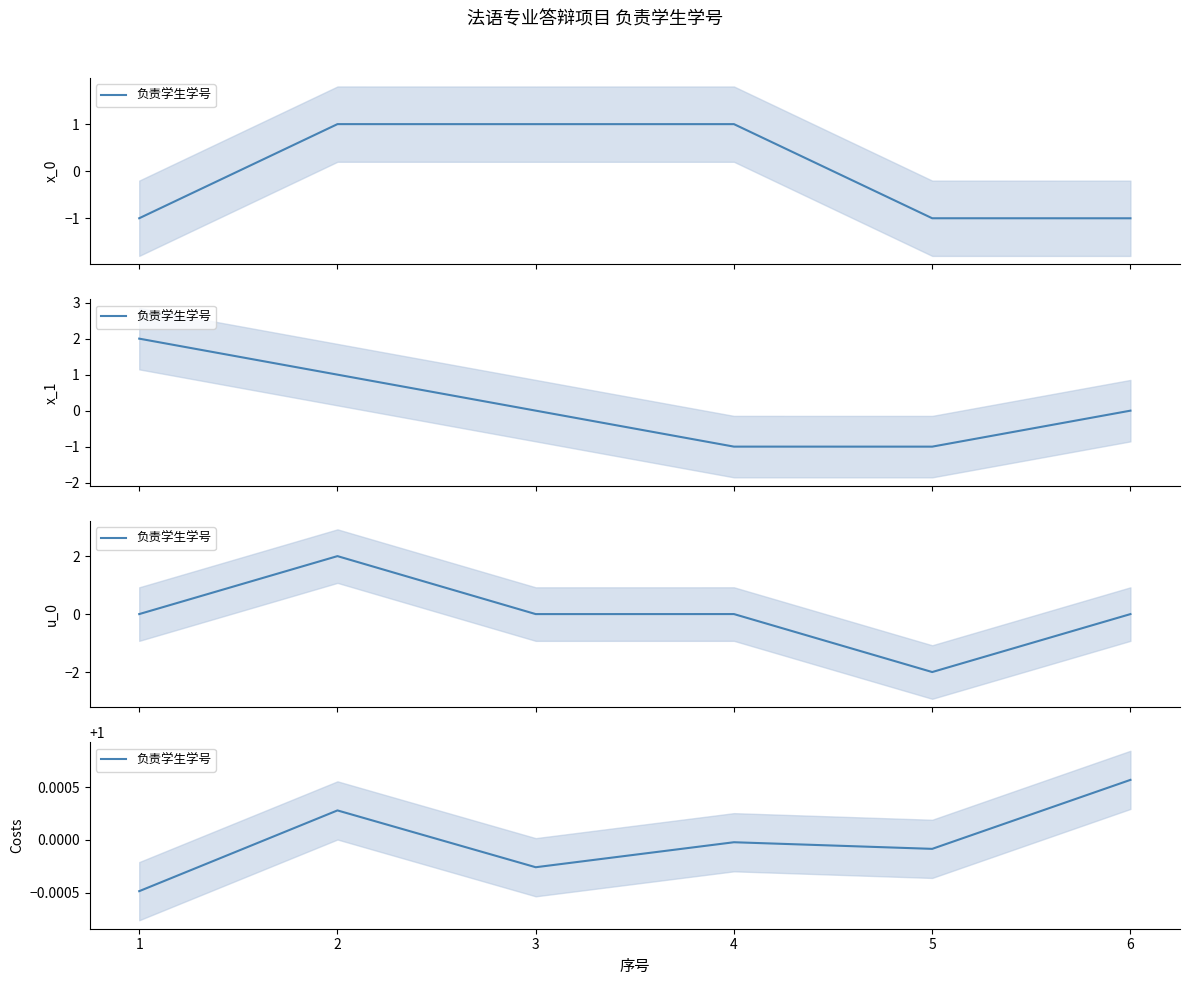

Where is the first local maximum?

2